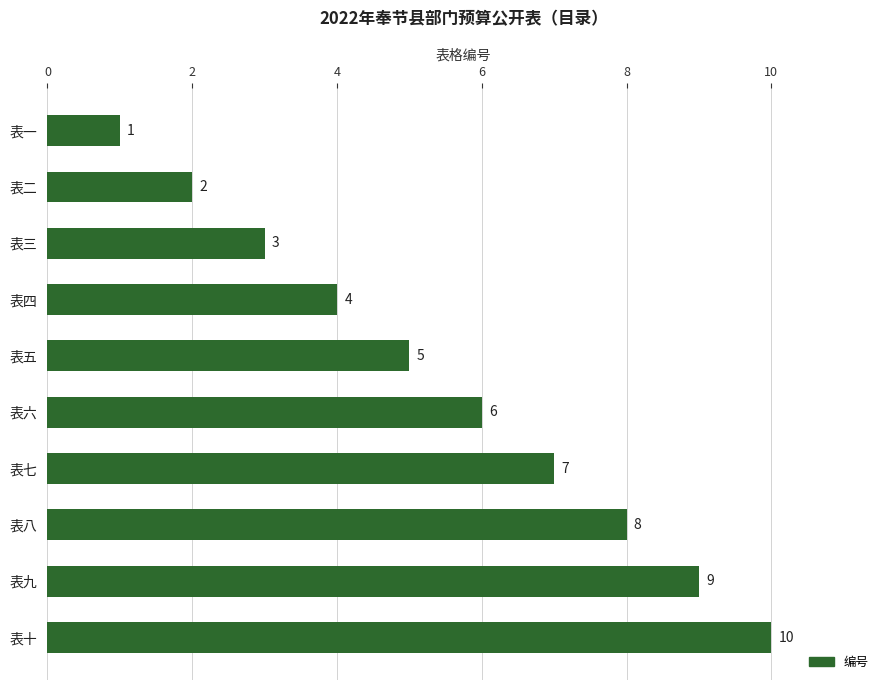

What is the label of the 3rd bar from the bottom?

表八